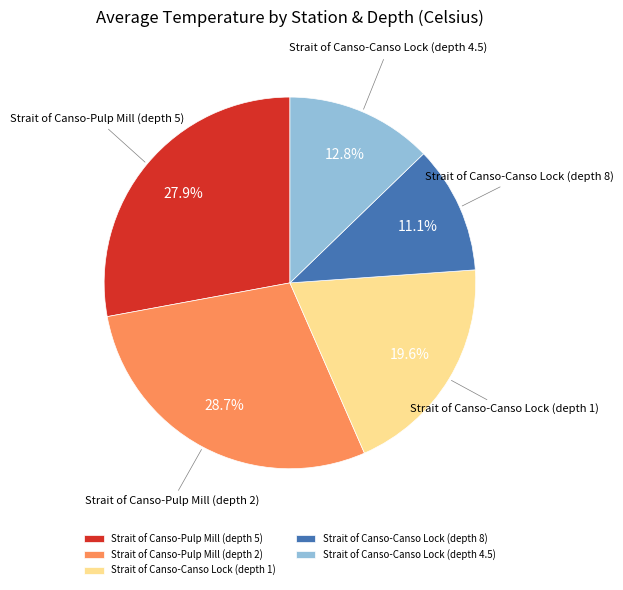

To the nearest percent, what is the average slice percentage?

20%